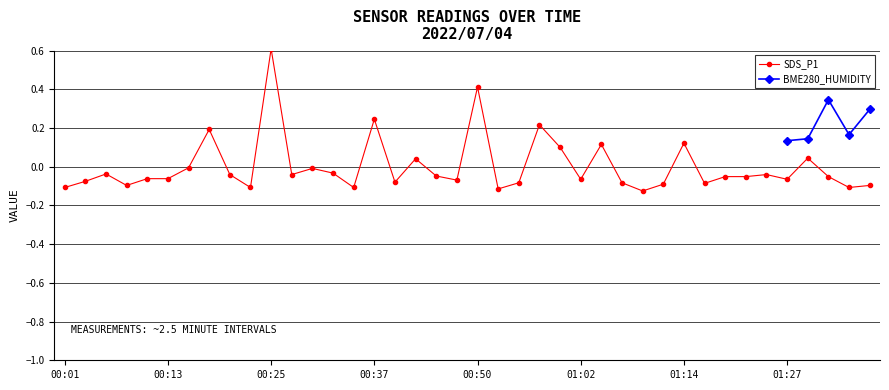

What is the minimum value shown in the chart?

-0.1